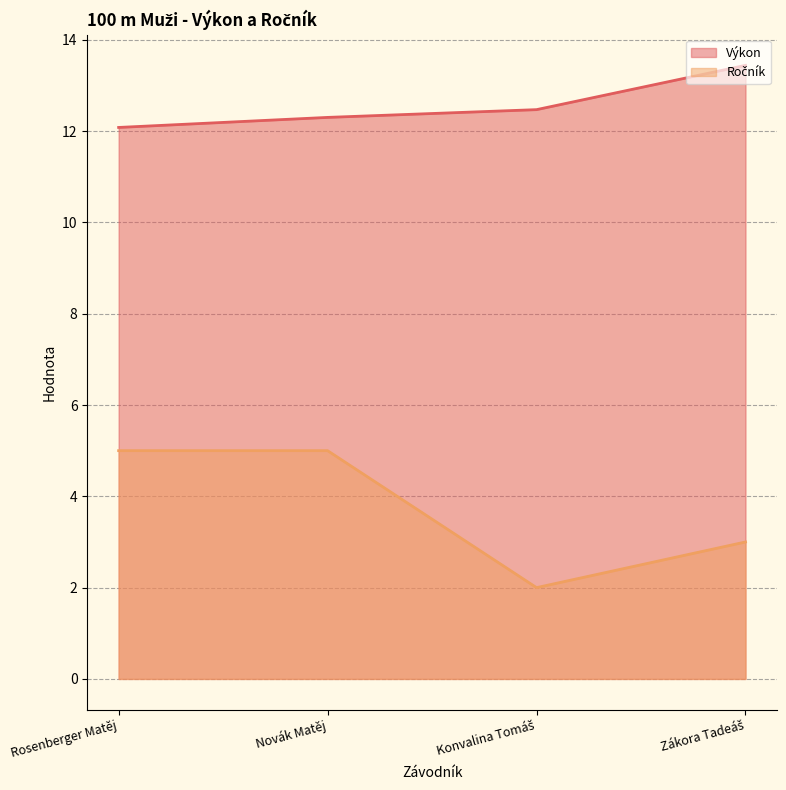

True or false: Výkon and Ročník cross at least once.

False